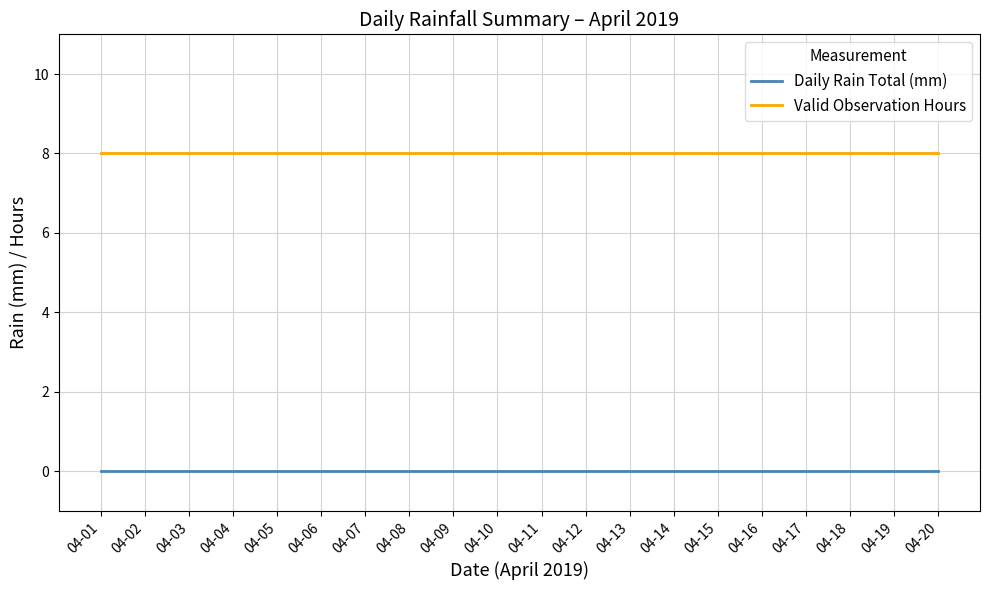

True or false: Daily Rain Total (mm) has a value of 0 at 04-09.

True